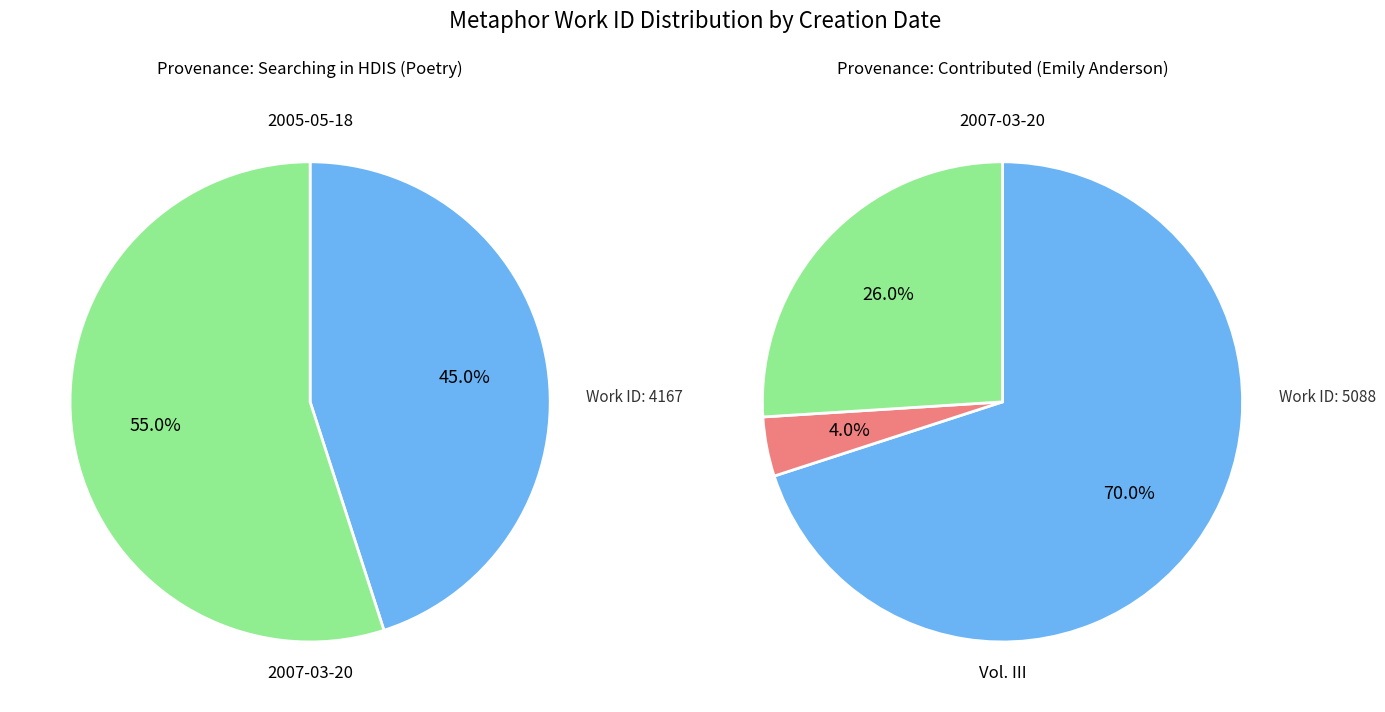

What is the change in value from 2005-05-18 to 2007-03-20?

+921